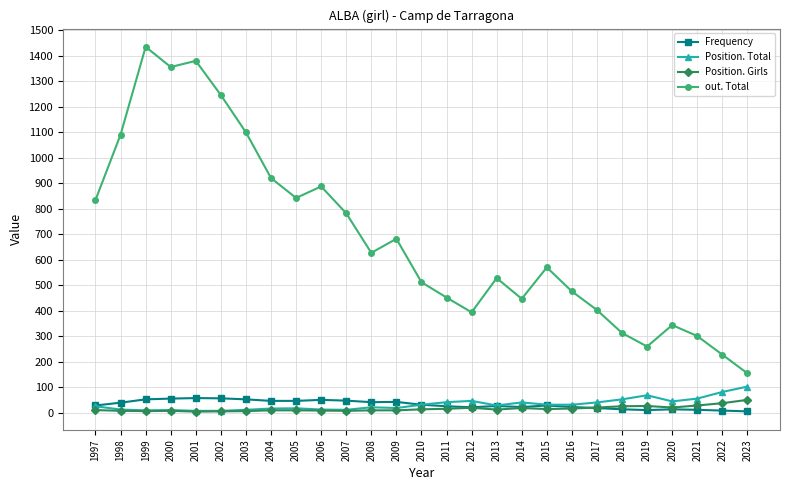

Does the chart have visible grid lines?

Yes